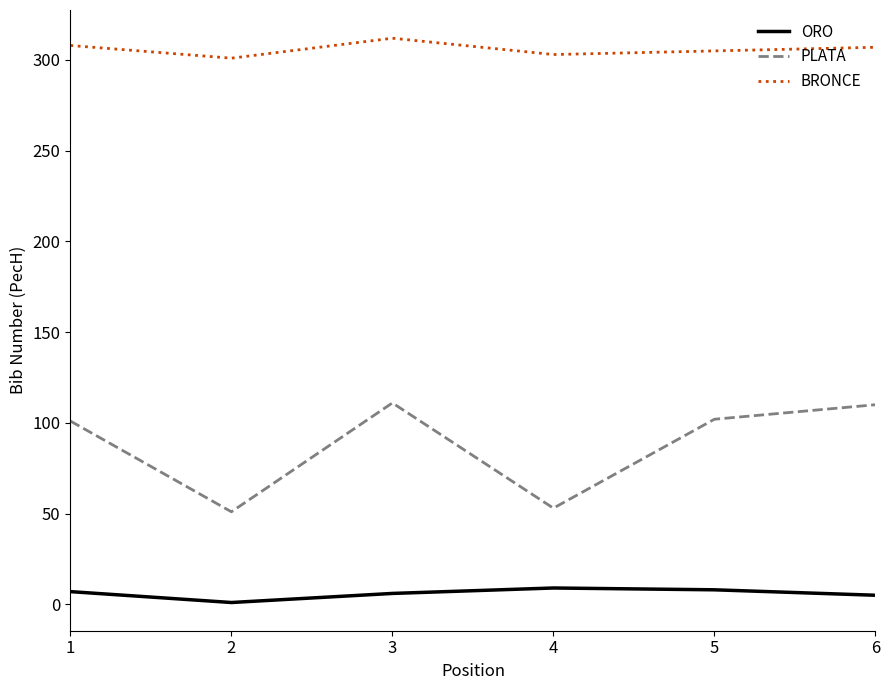

Rank the series at 6 from highest to lowest value.

BRONCE, PLATA, ORO